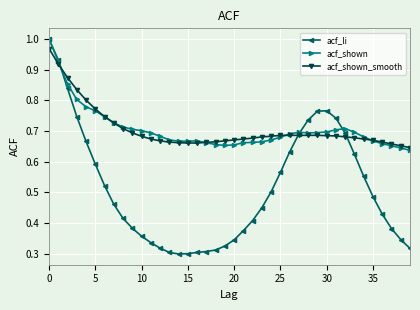

Which series has the largest range (max minus min)?

acf_li